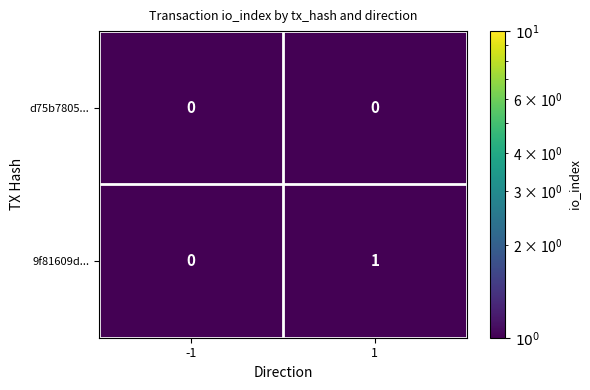

Which series has the widest spread of values?

9f81609d...